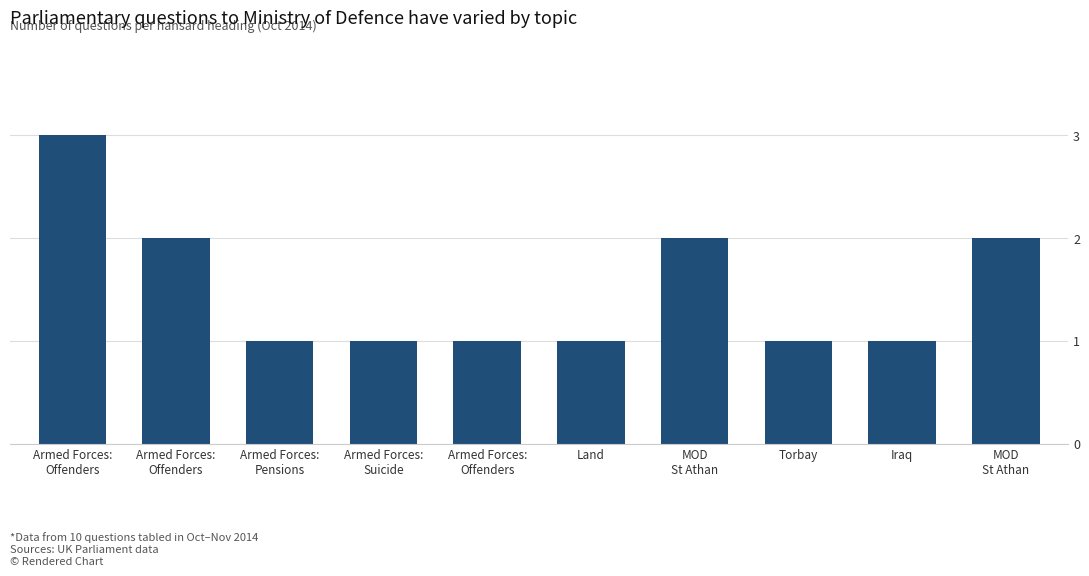

What is the minimum value shown in the chart?

1